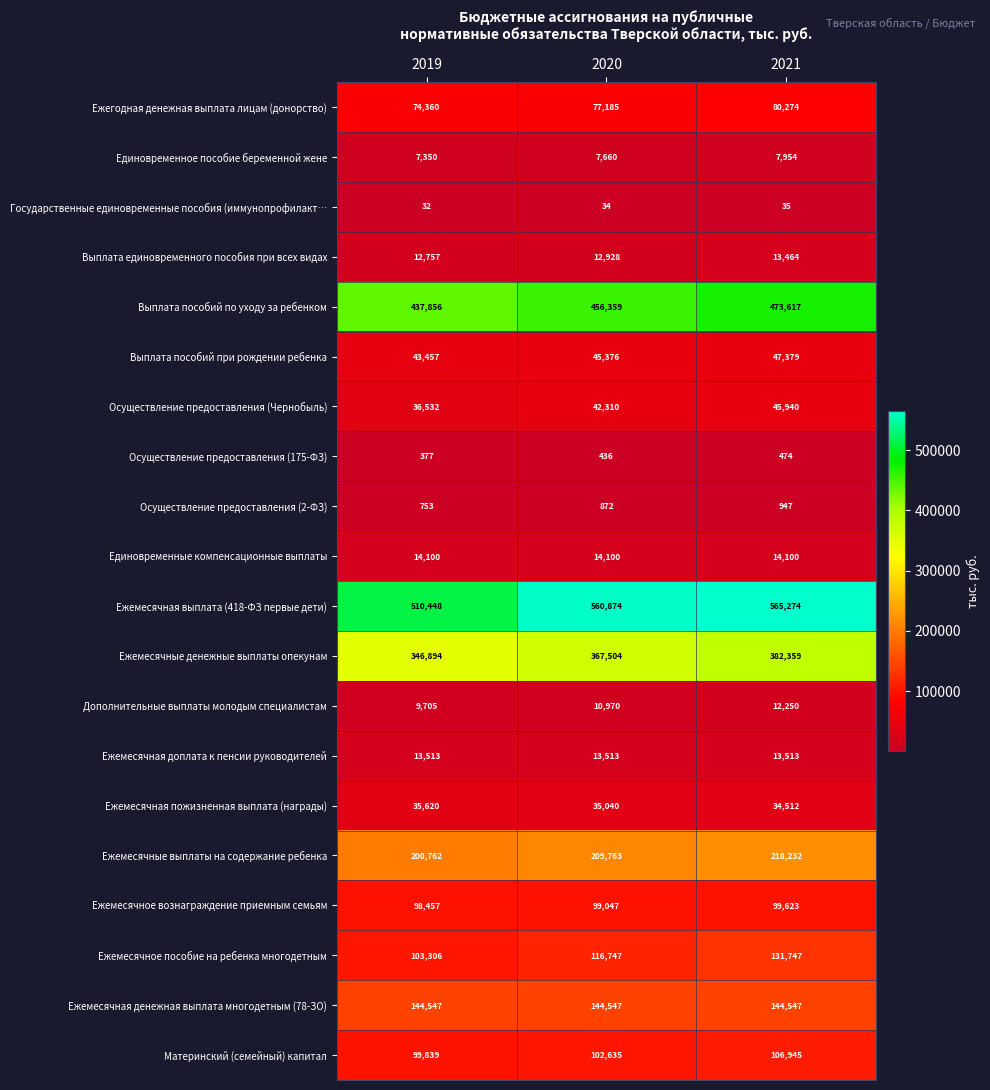

What is the sum of the Ежегодная денежная выплата лицам (донорство) values at 2021 and 2020?

157459